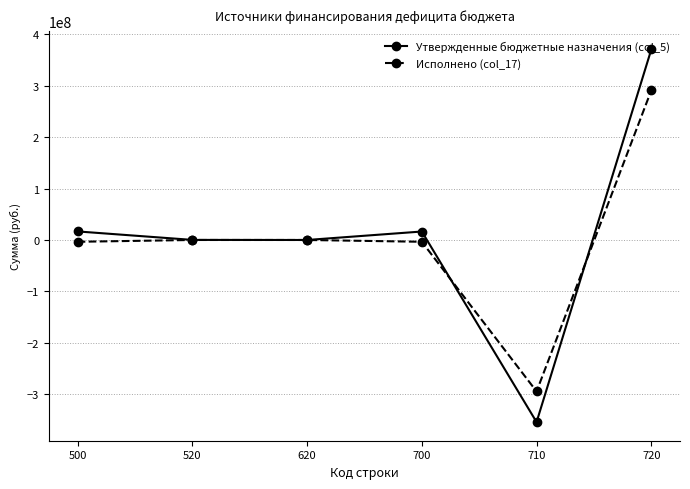

Read the Утвержденные бюджетные назначения (col_5) value at 500.

16625899.3